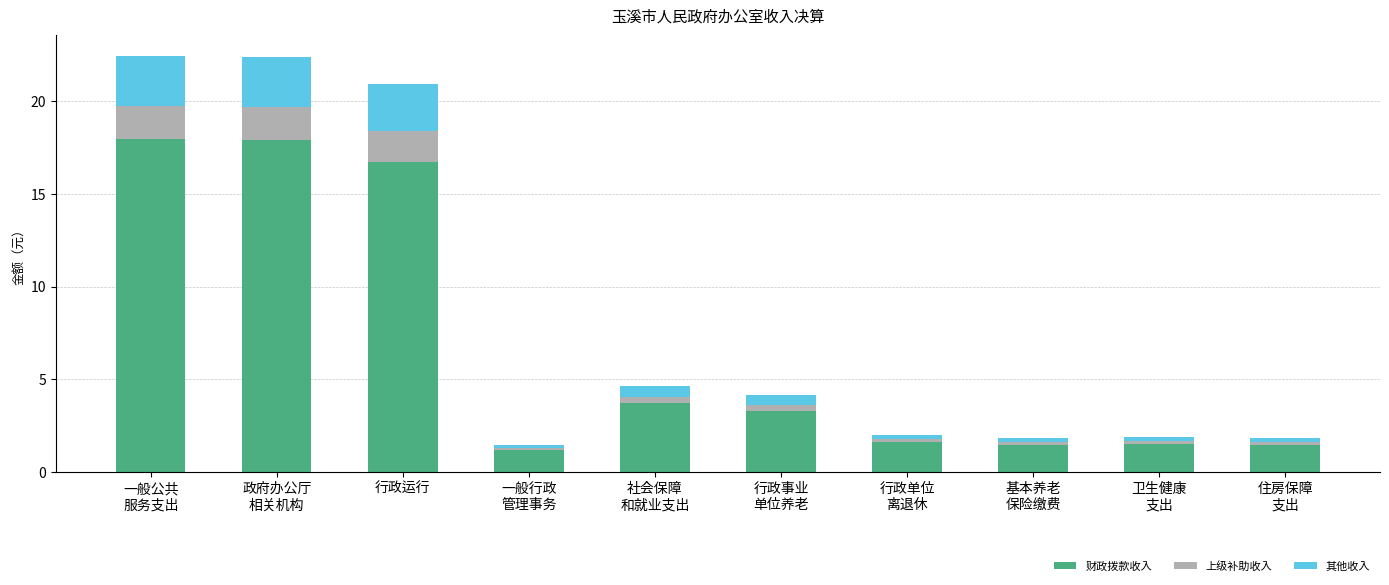

What is the total value across all series at 卫生健康
支出?

1.9